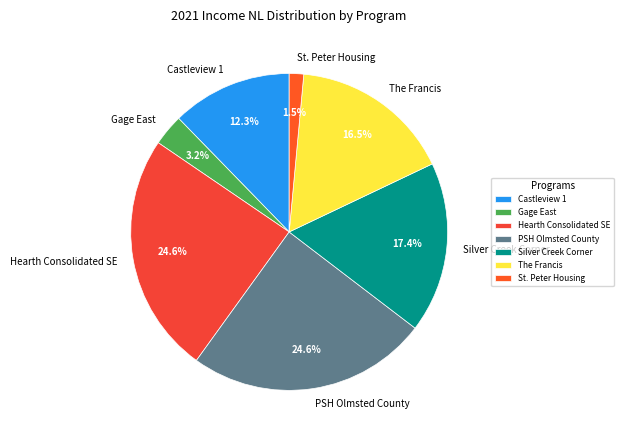

What is the smallest slice in the pie chart?

St. Peter Housing